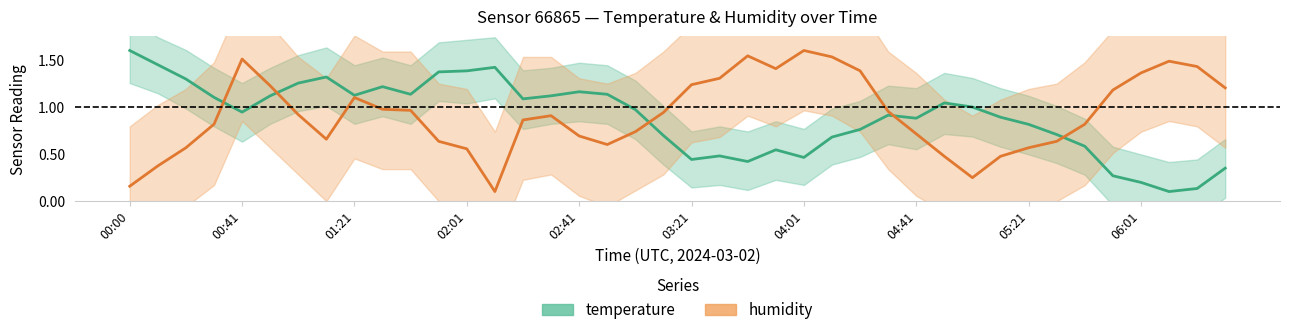

Rank the series by their maximum value, from highest to lowest.

temperature, humidity